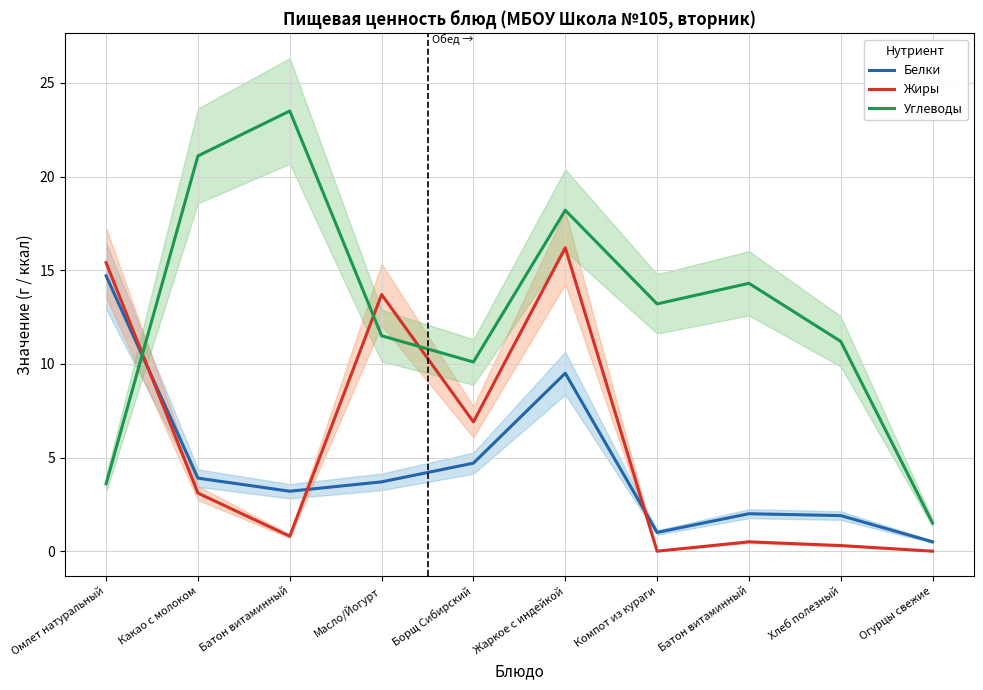

List the series in order of their peak value, lowest first.

Белки, Жиры, Углеводы